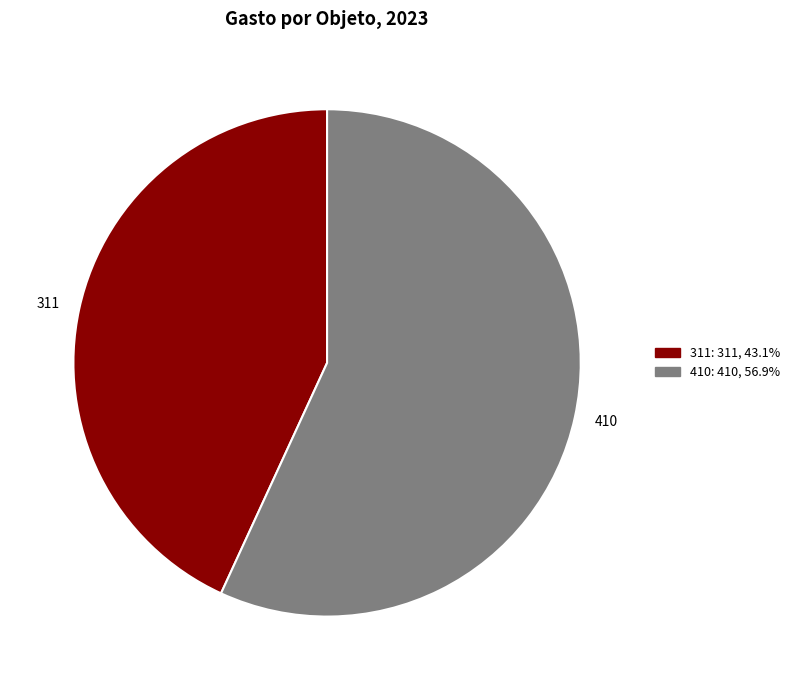

Is there any slice that represents more than half of the pie?

Yes